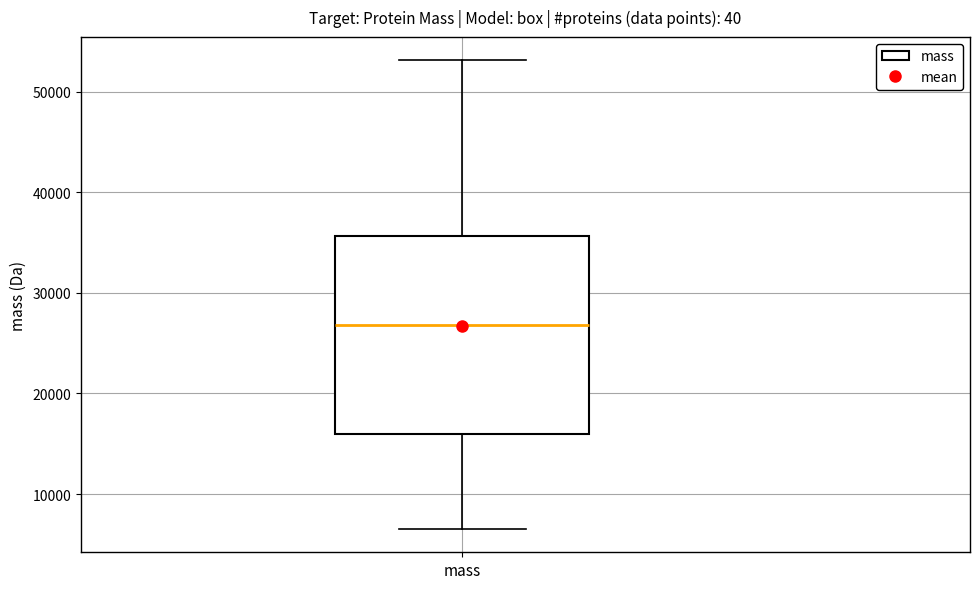

Read this box plot against the y-axis: the position of the median line, the range covered by the box, and the ends of both whiskers. The values are not printed on the chart, so give them approximately, as read against the axis.

median 27000, box 16000 to 36000, whiskers 7000 to 53000